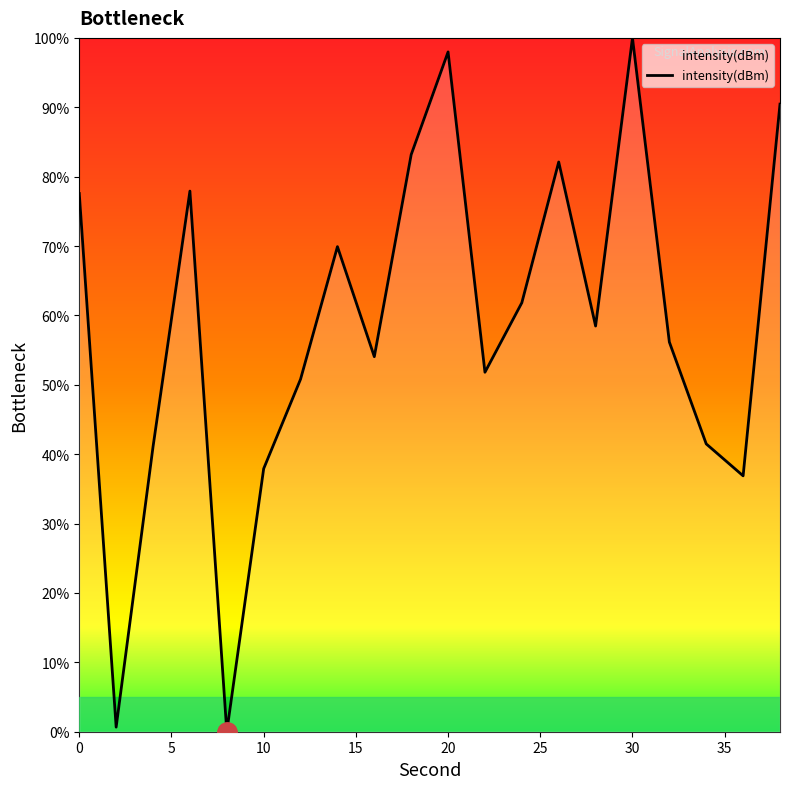

What is the greatest value displayed?

100.0